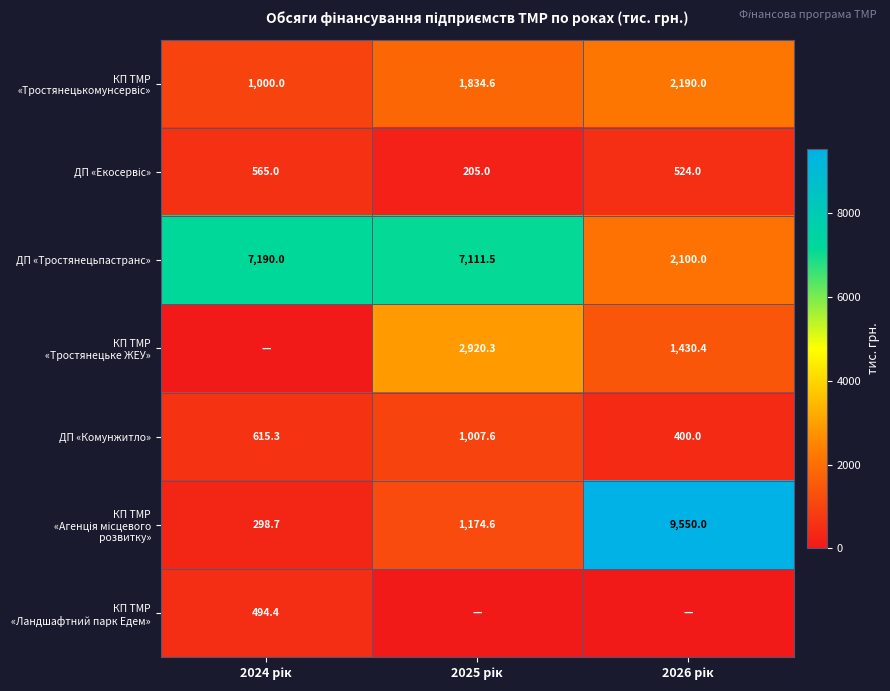

Which category has the highest value across all series?

2026 рік